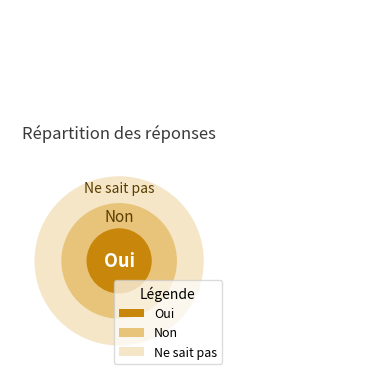

Is the sum of Non and Oui greater than half?

No